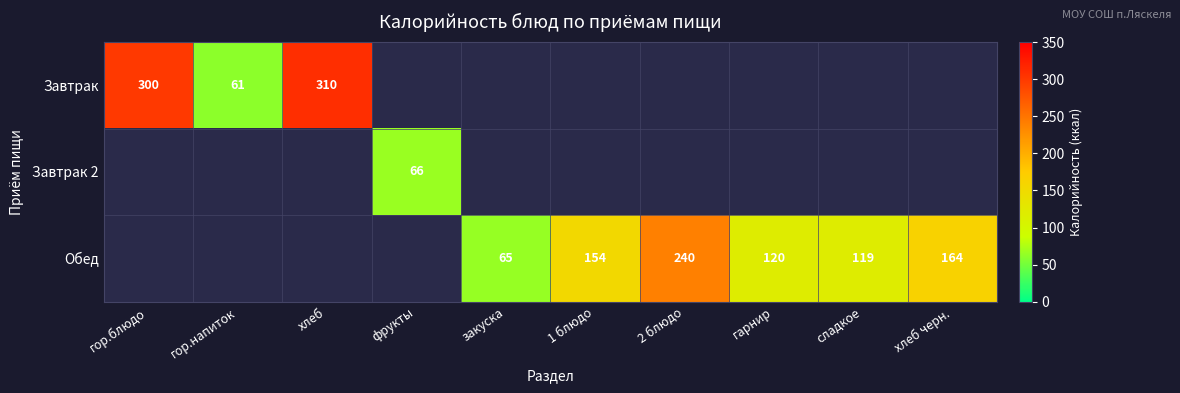

The value of Завтрак at гор.напиток is 41. True or false?

False